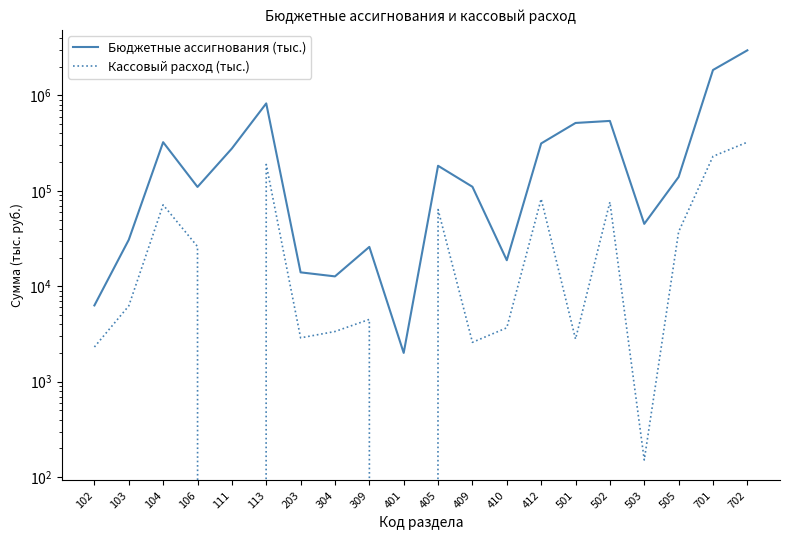

At which category is the sum across all series the highest?

702